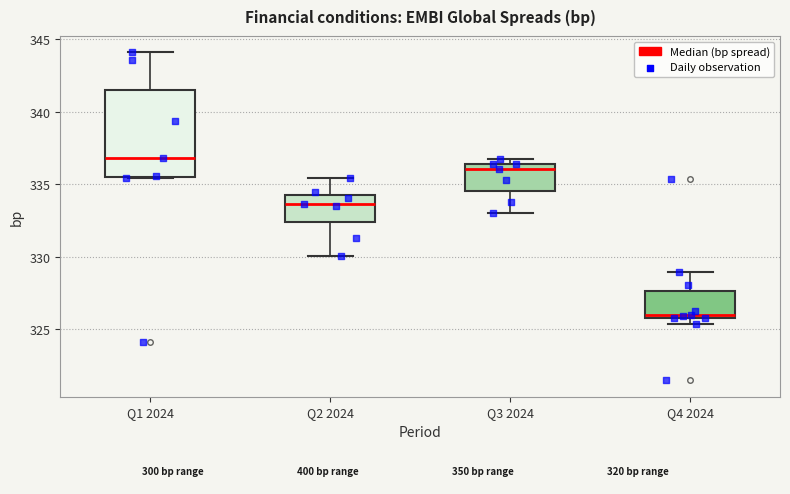

Comparing the boxes themselves (not the whiskers), which one is the tallest?

Q1 2024